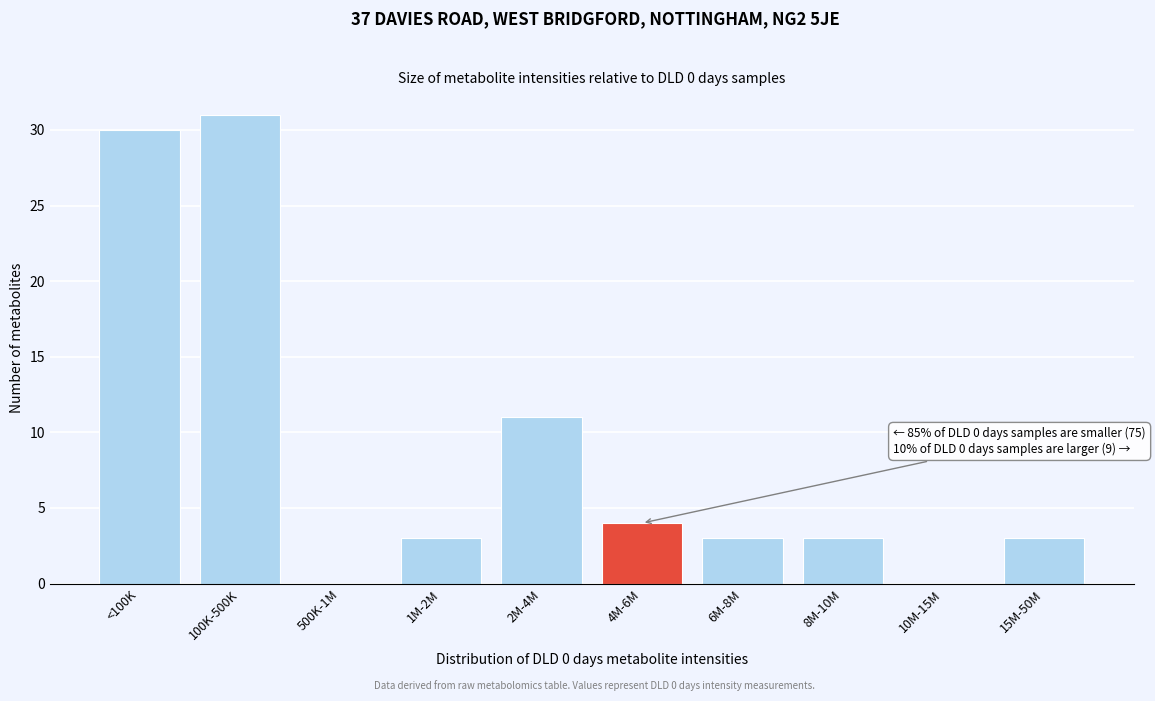

Reading left to right, transcribe all the data shown in this chart.

<100K=30	100K-500K=31	500K-1M=0	1M-2M=3	2M-4M=11	4M-6M=4	6M-8M=3	8M-10M=3	10M-15M=0	15M-50M=3